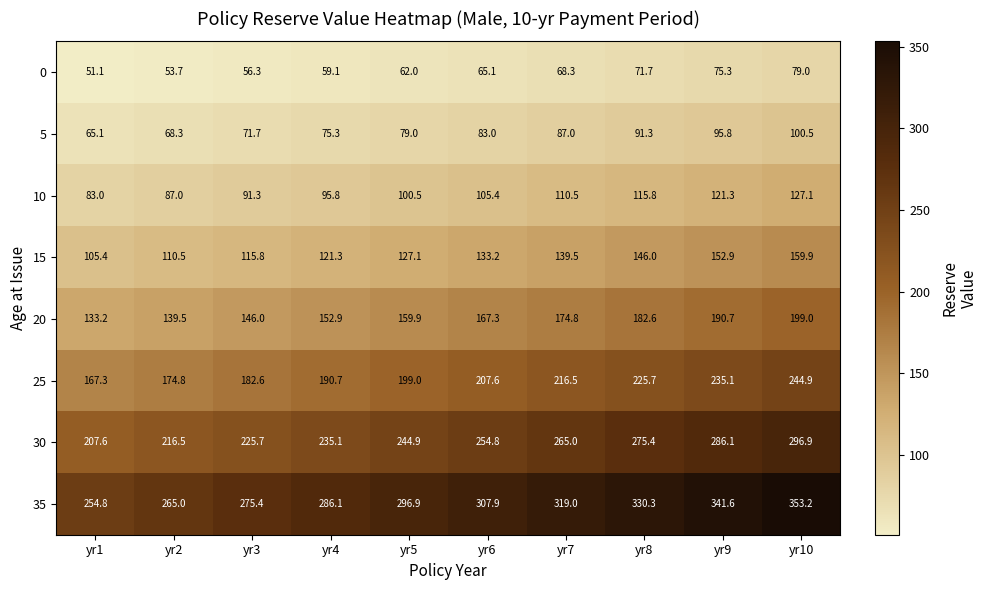

Which series changed the most between yr7 and yr8?

35